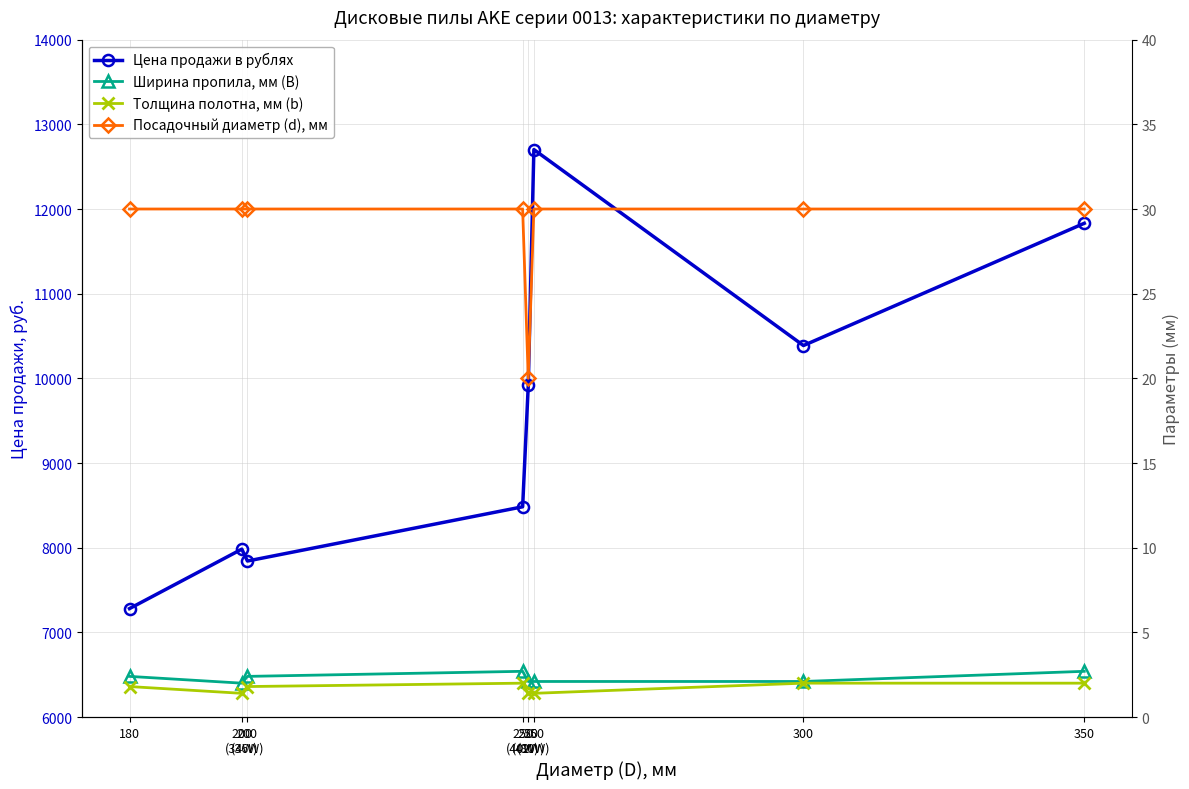

At which category does Толщина полотна, мм (b) reach its first local peak?

250
(40W)